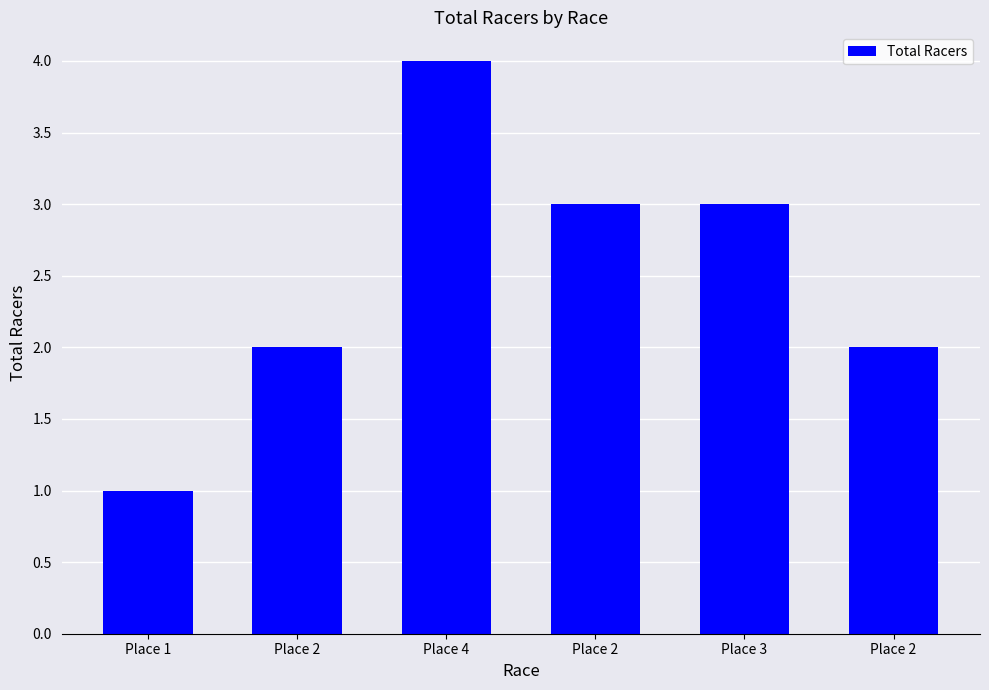

What is the change in value from Place 2 to Place 2?

-1